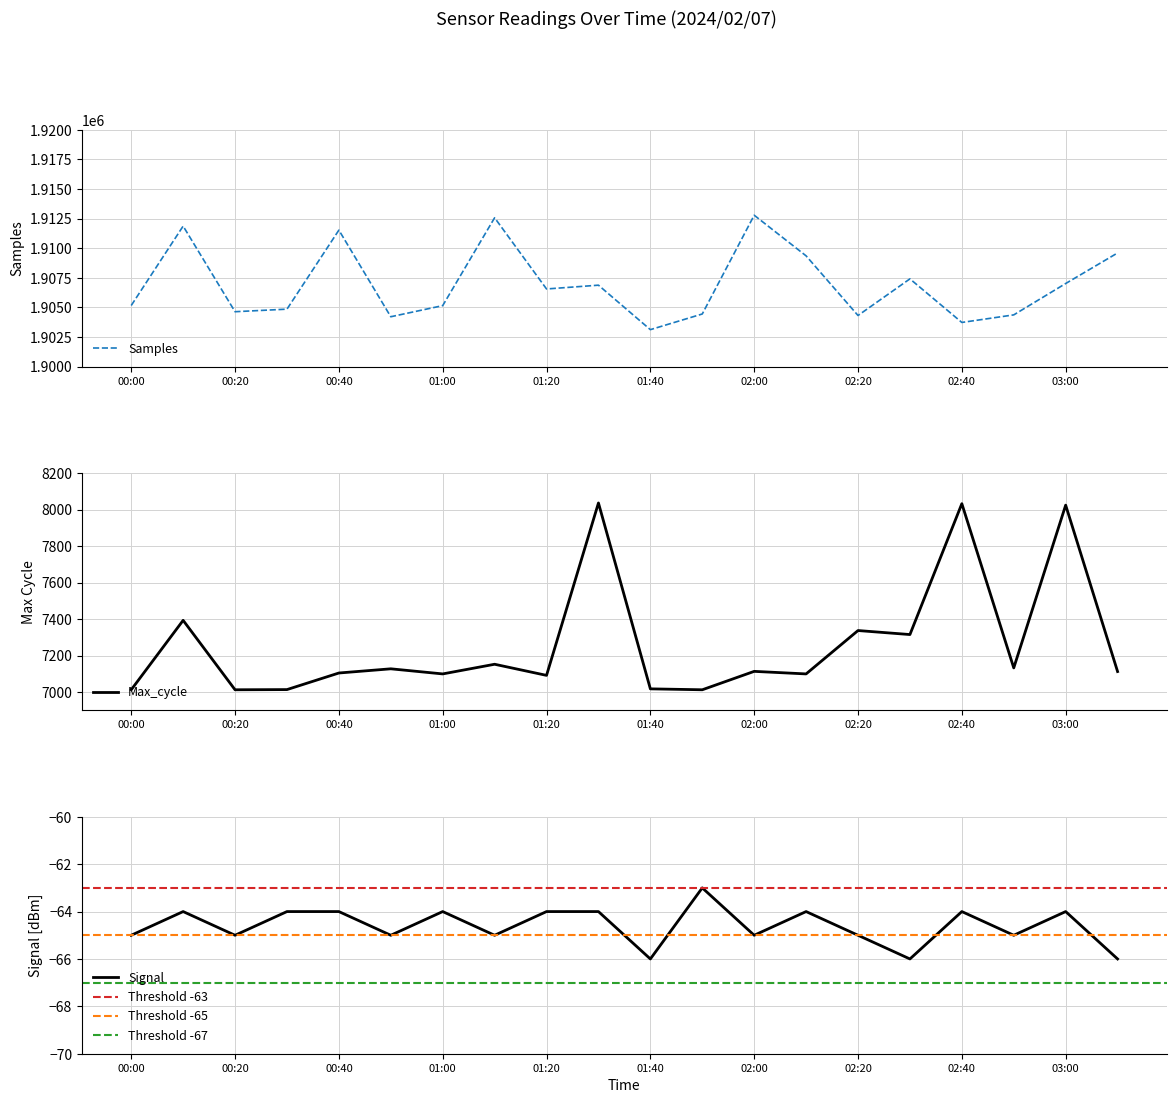

At which label is Samples closest to 1907952?

02:30